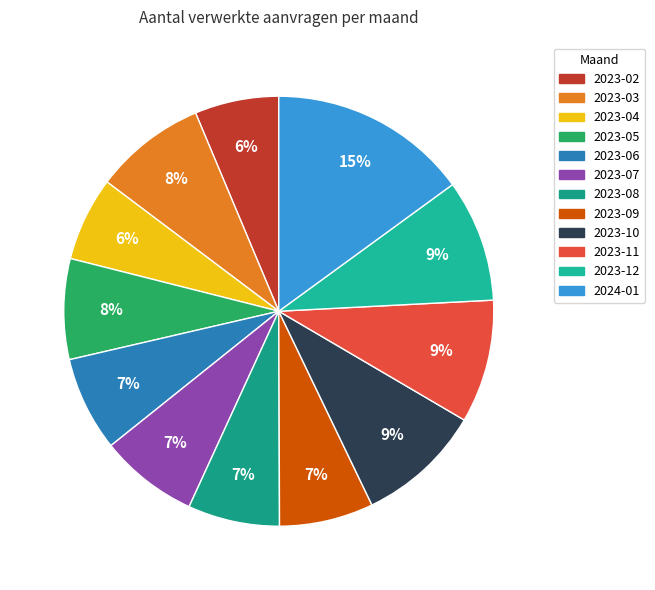

Count the number of slices in the pie.

12